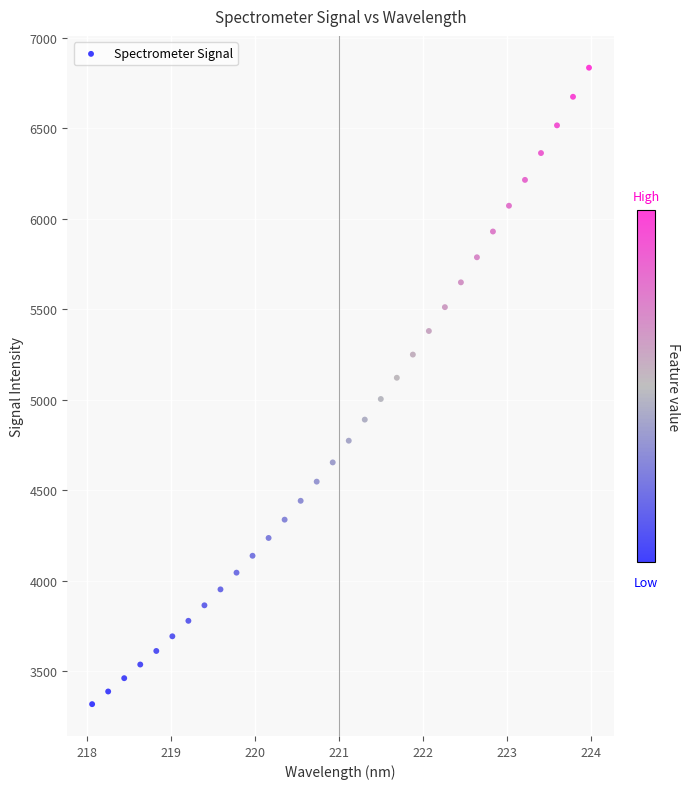

What is the range of Y values (max minus min)?

3515.8